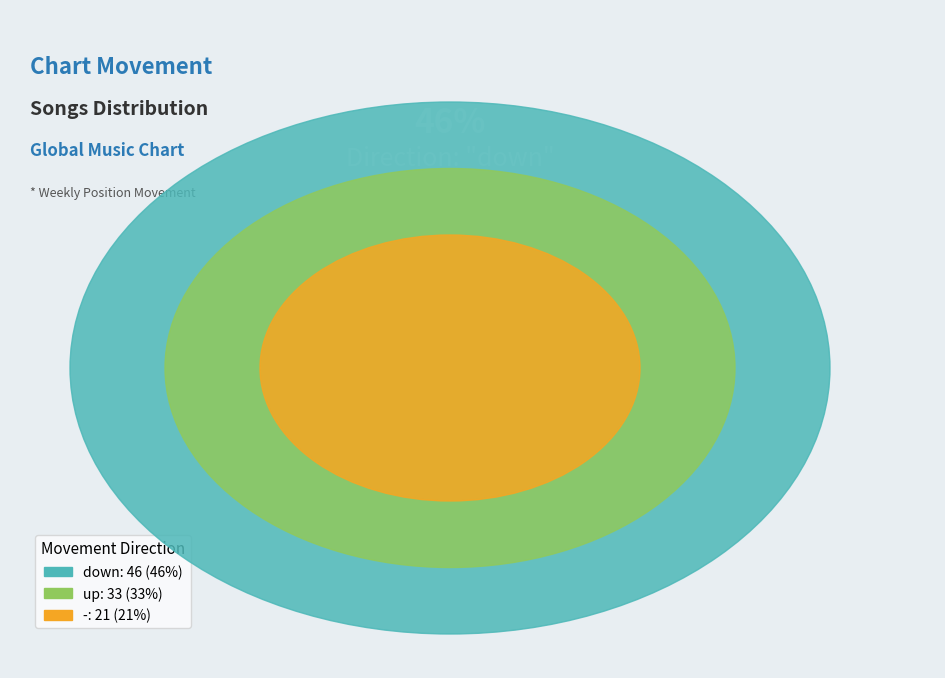

Rank the categories by value from lowest to highest.

-, up, down